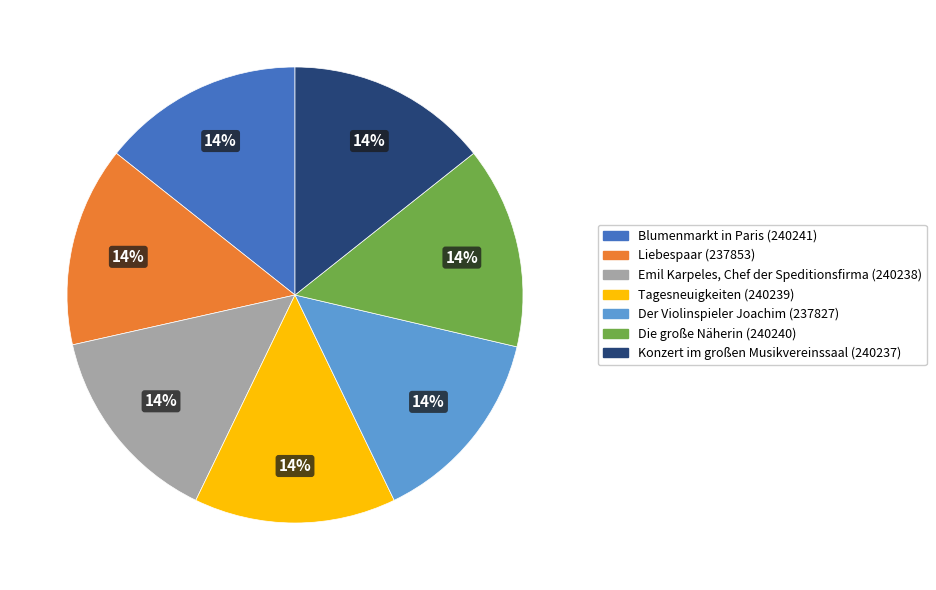

Does Die große Näherin represent more than half of the total?

No